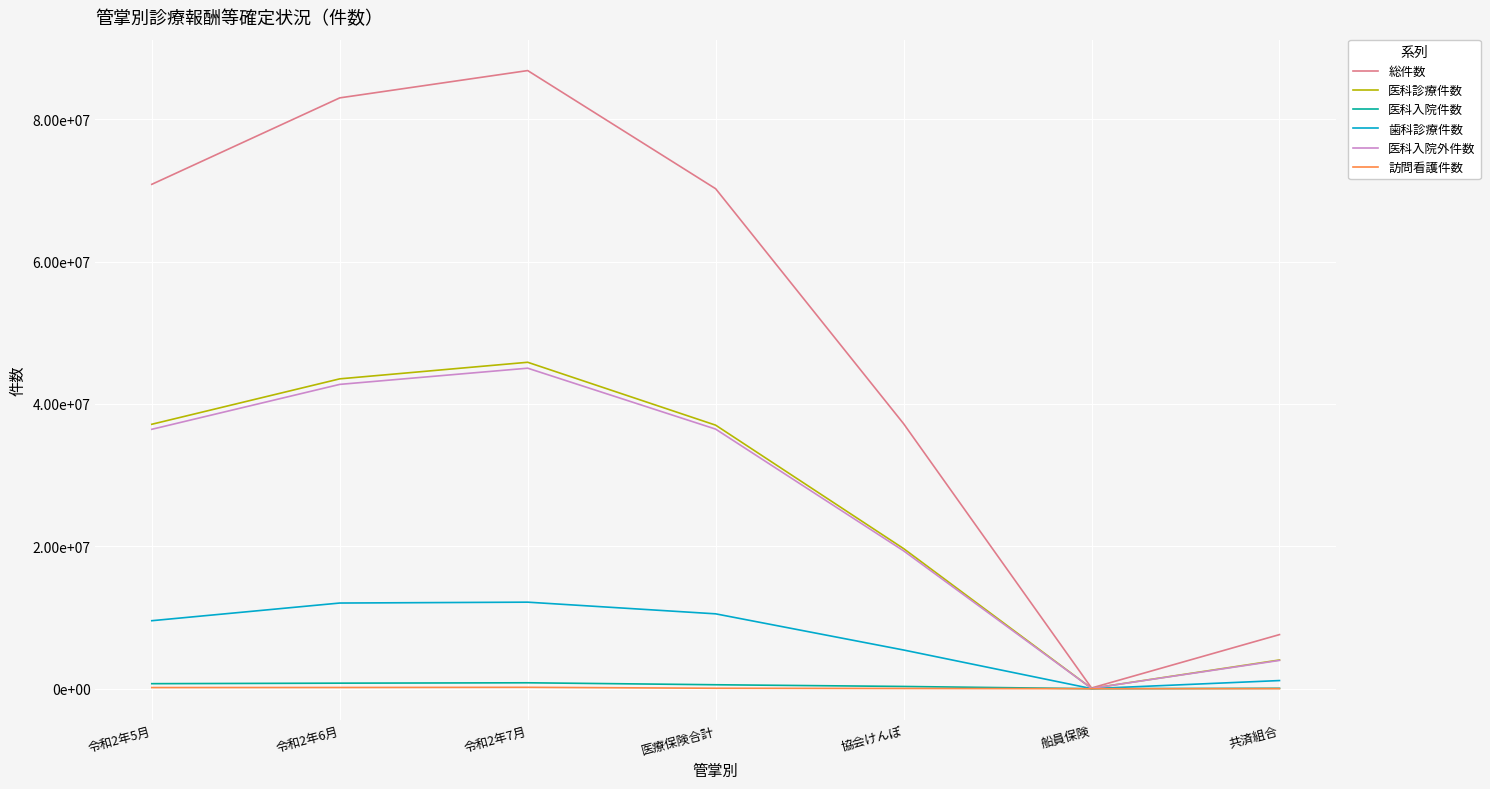

True or false: 歯科診療件数 and 総件数 cross at least once.

False